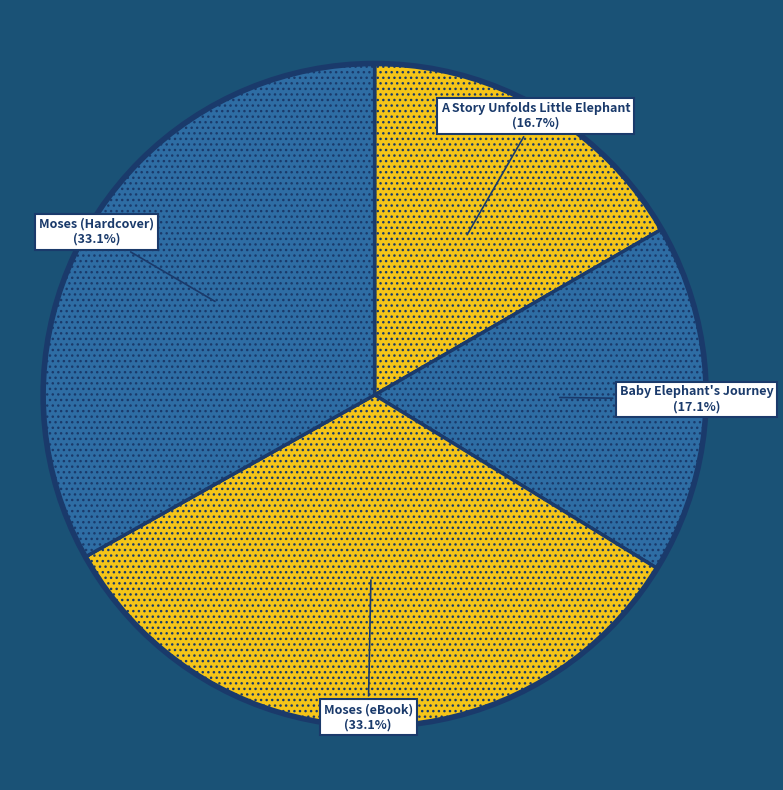

True or false: Moses (eBook) accounts for 33% of the total.

True